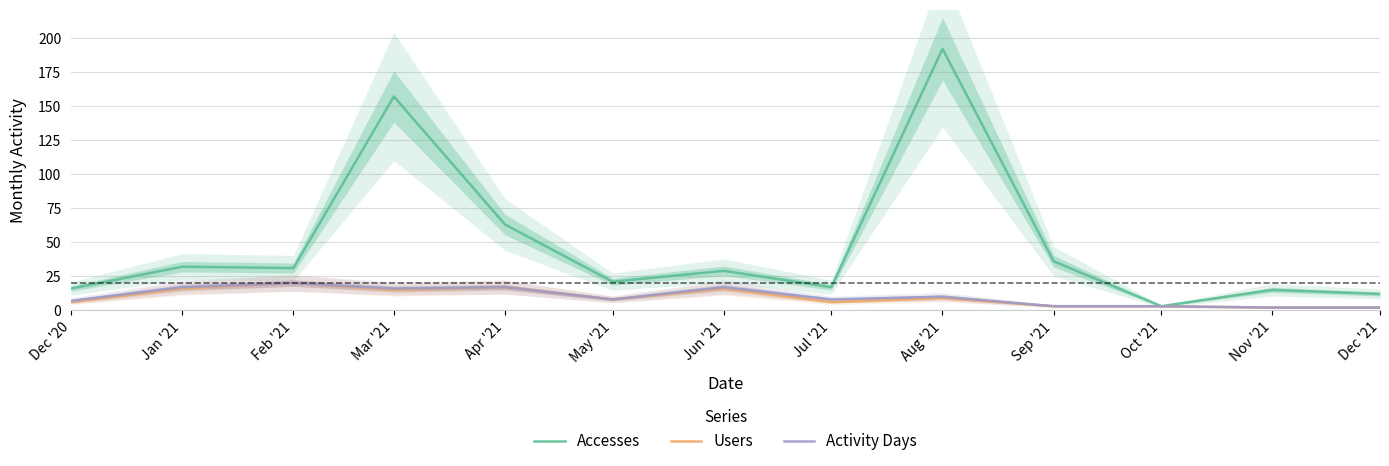

Where is the first local maximum for Accesses?

Jan '21